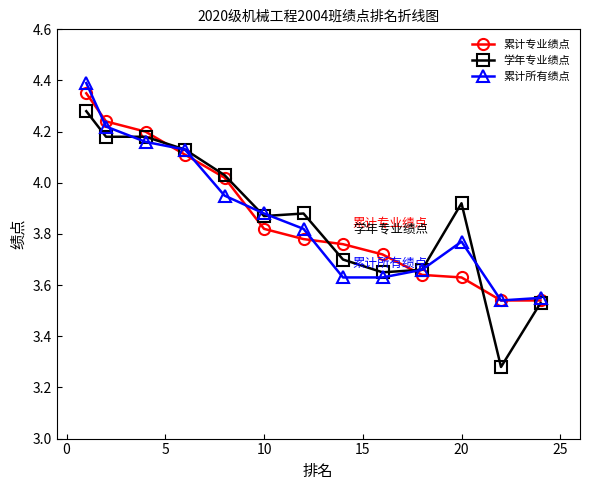

Which series has the widest spread of values?

学年专业绩点